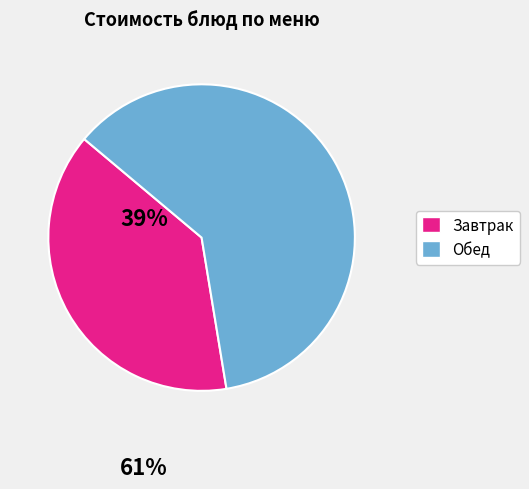

Does any single category account for the majority?

Yes